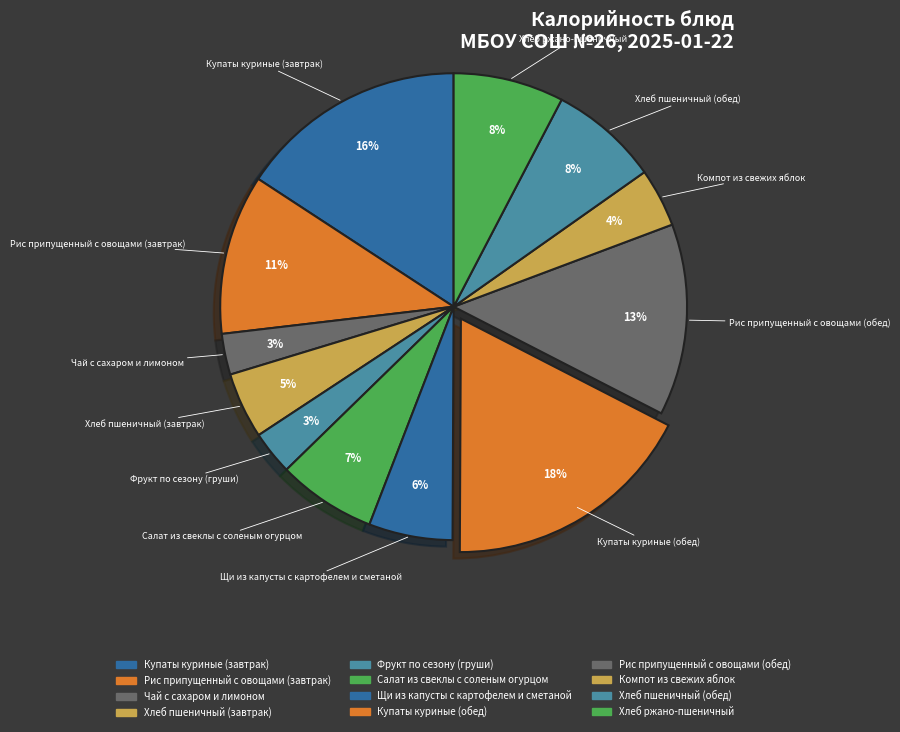

What is the ratio of the value at Купаты куриные (обед) to the value at Фрукт по сезону (груши)?

5.8